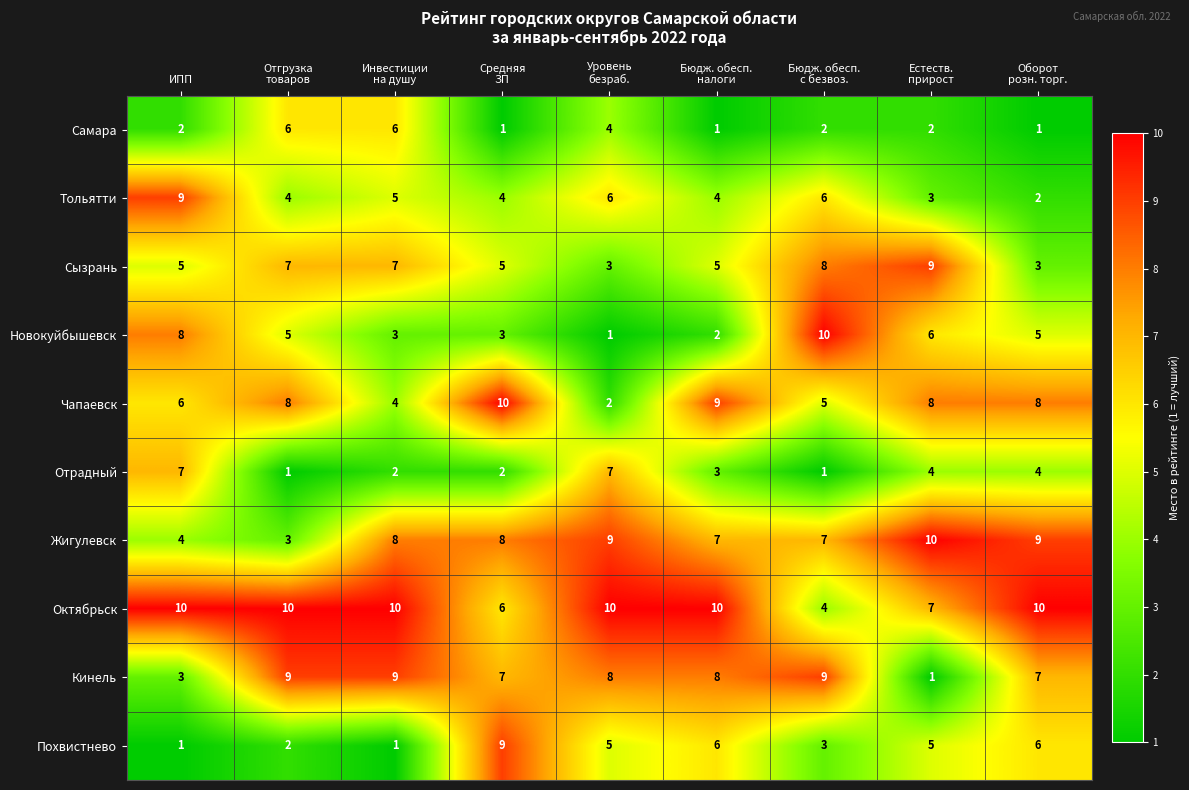

What is the maximum value shown in the chart?

10